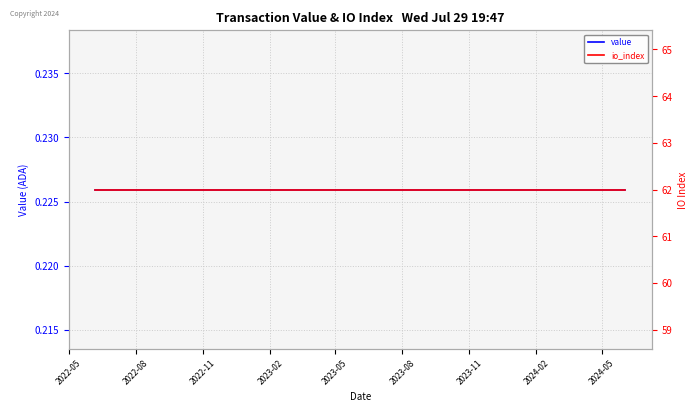

How many lines are shown in the chart?

2